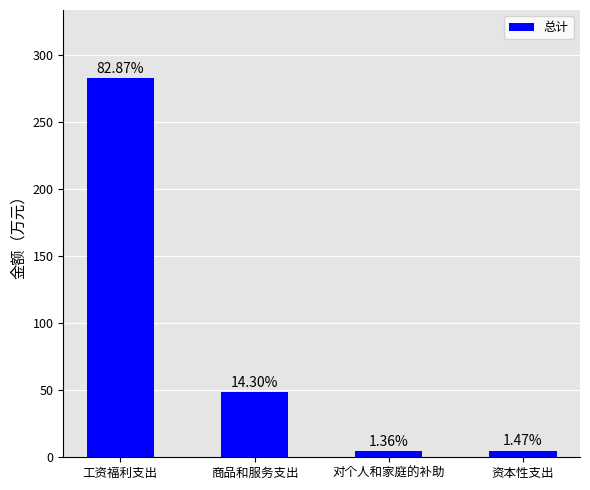

What is the difference between the second highest and minimum values?

44.1